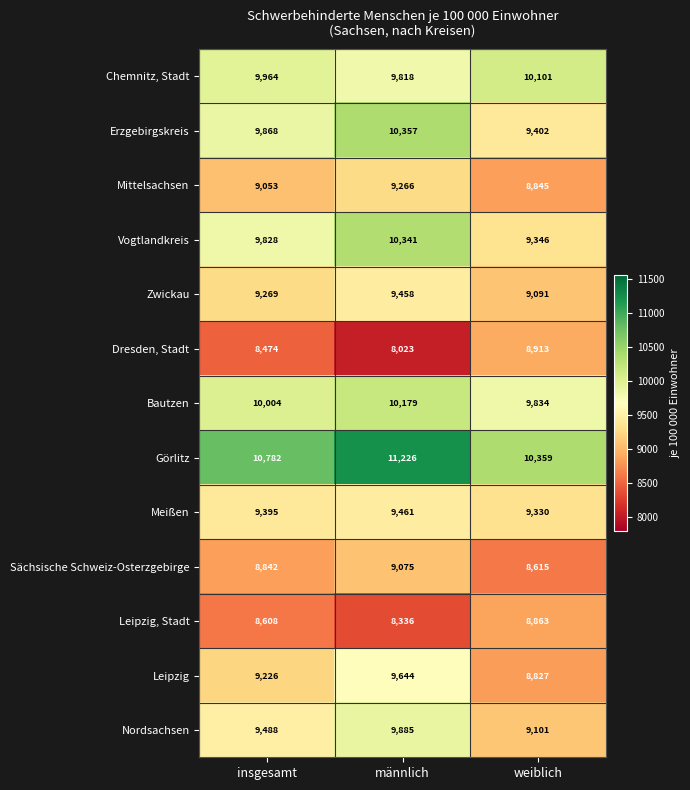

Which label corresponds to the smallest value in the chart?

männlich